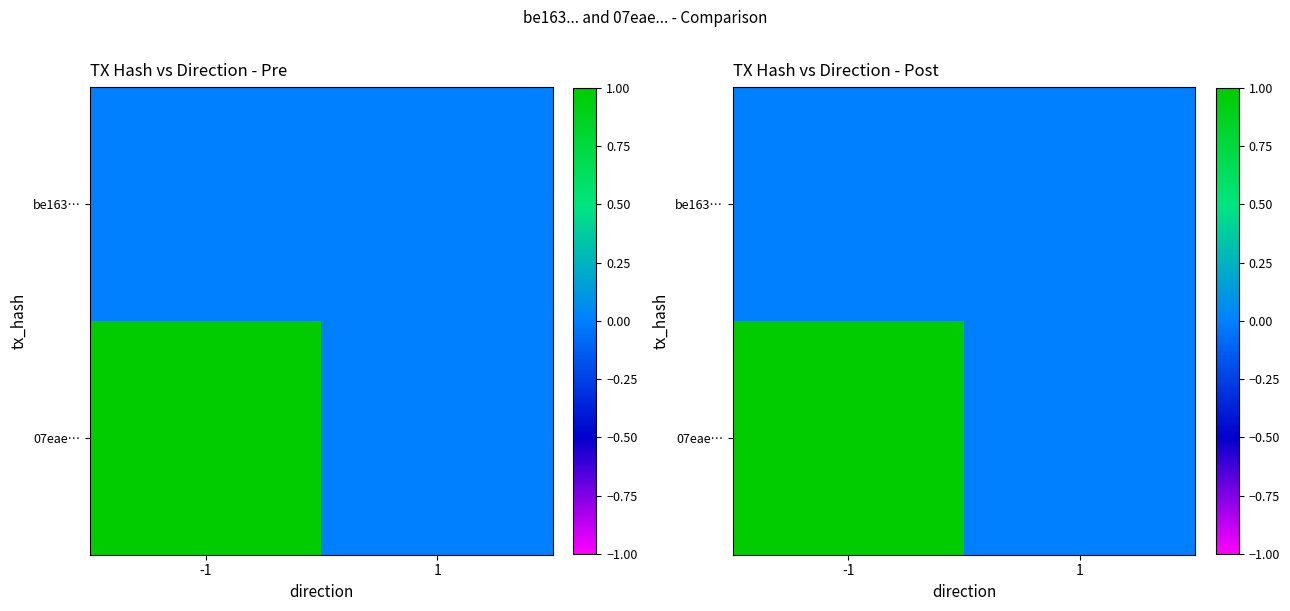

What is the difference between the maximum and minimum values in the 07eae… series?

1